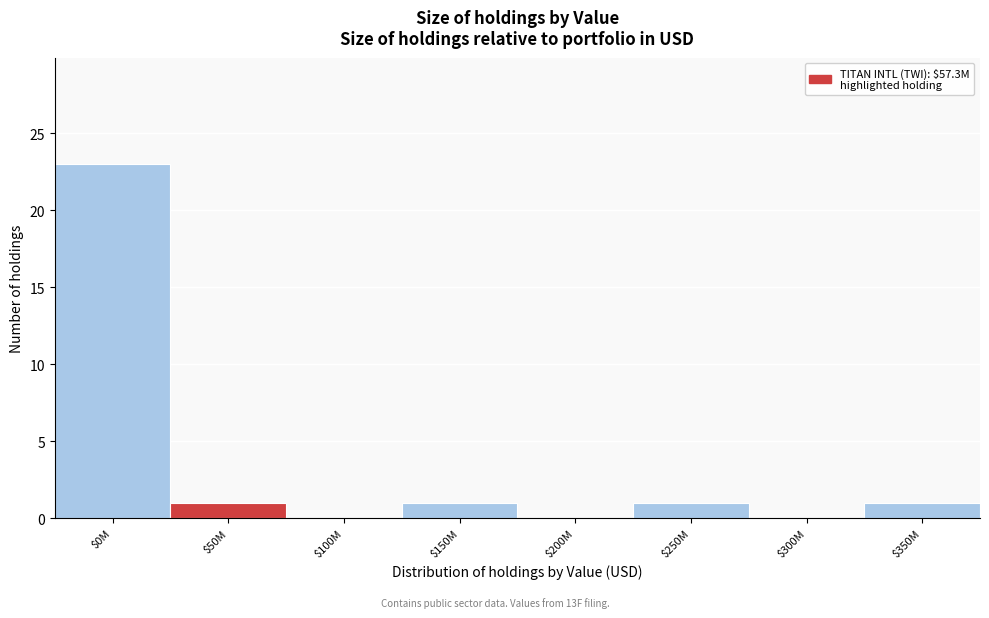

What is the greatest value displayed?

23